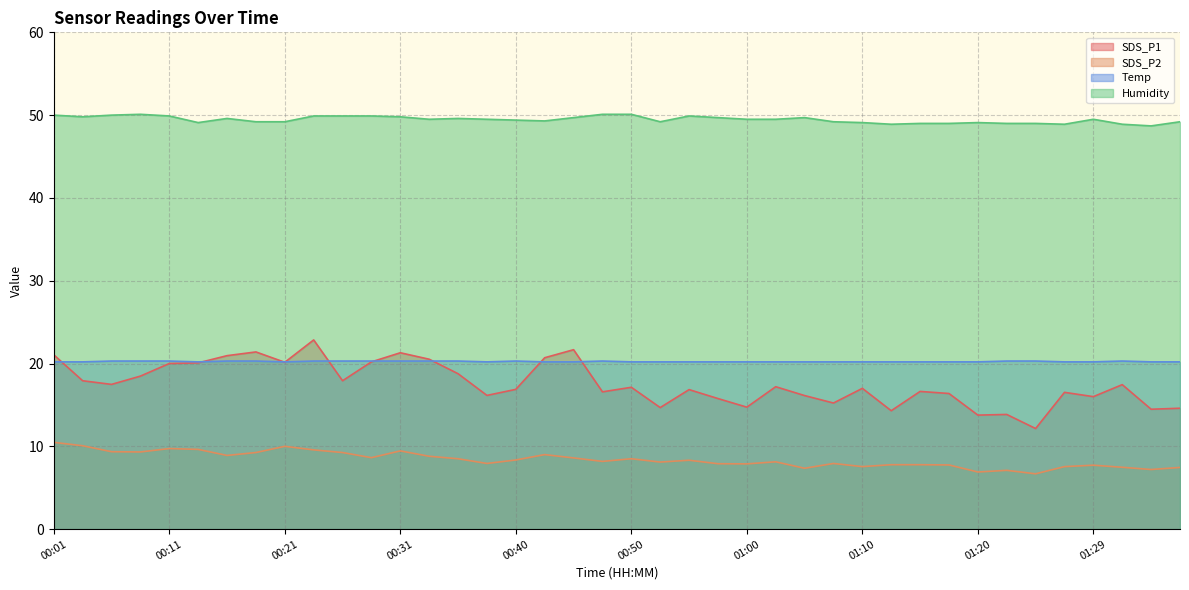

Where is Humidity nearest to the value 49?

01:15